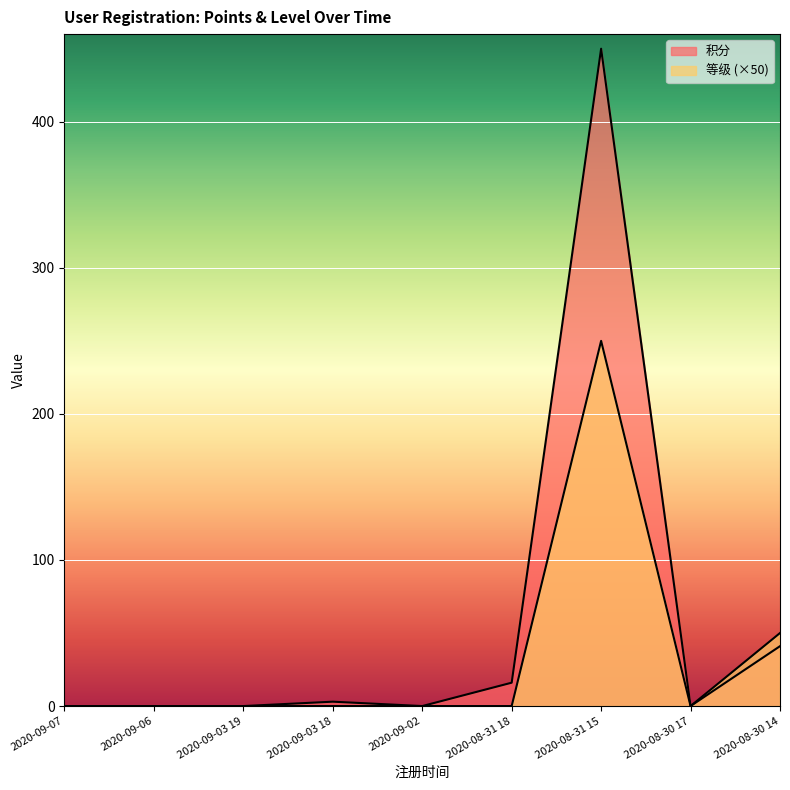

What is the sum of all 积分 values?

510